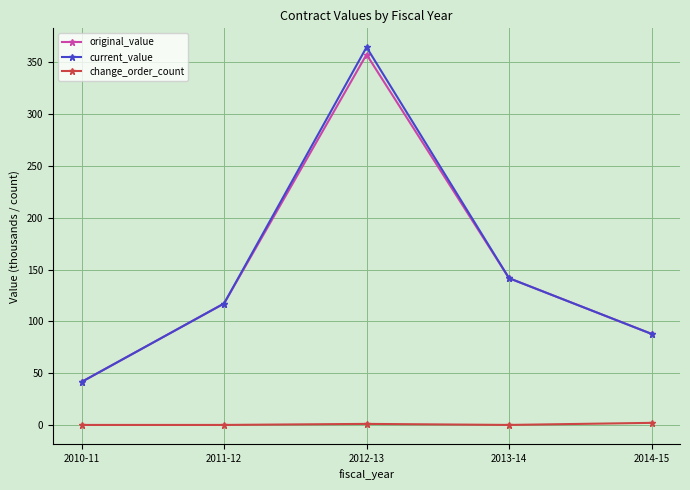

What is the difference between the maximum and second lowest values in the current_value series?

276.6